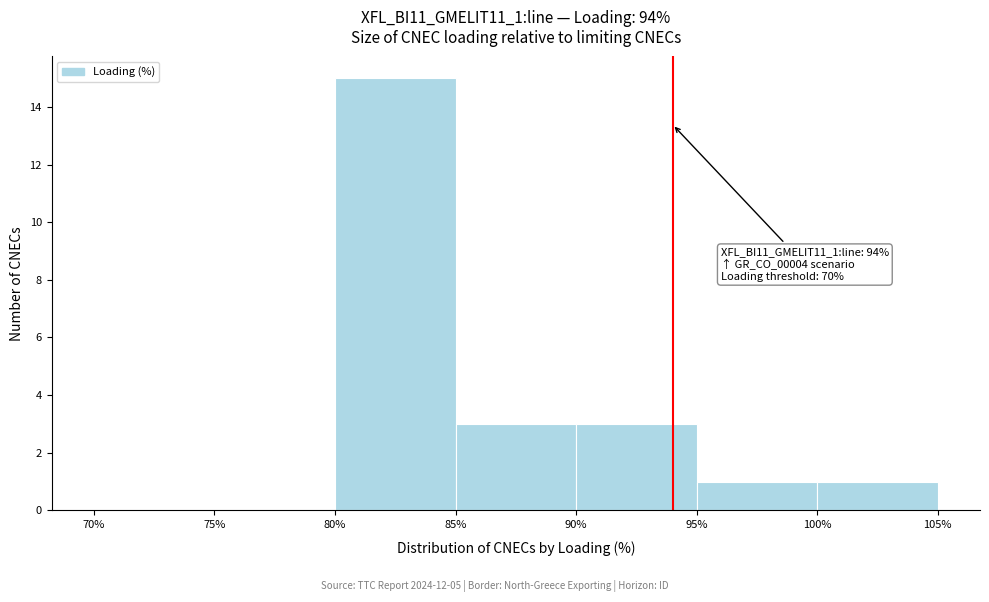

Which range on the x-axis has the tallest bar?

80% to 85%